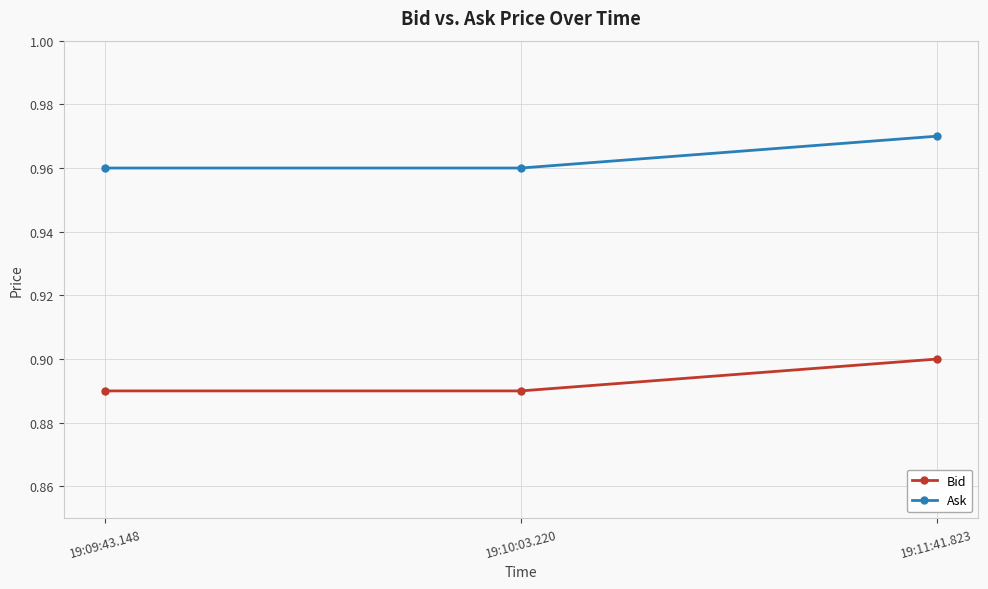

List the series in order of their peak value, highest first.

Ask, Bid